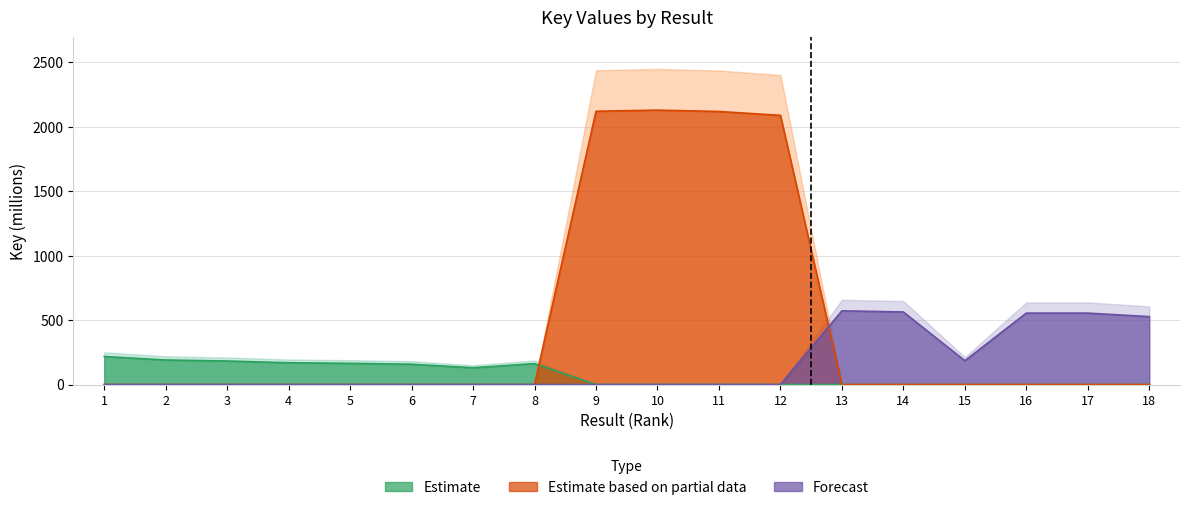

How many interior local valleys does the Estimate series have?

1